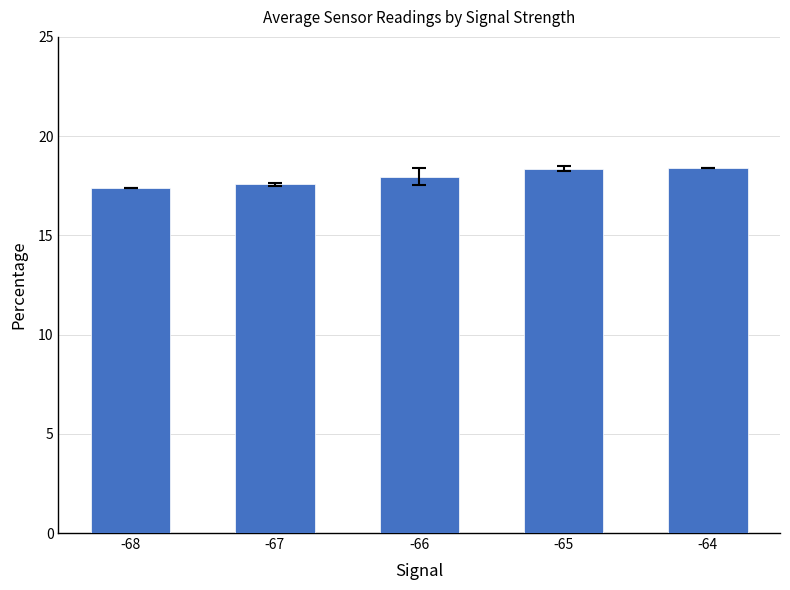

True or false: the data shows 4.8 at -64.

False